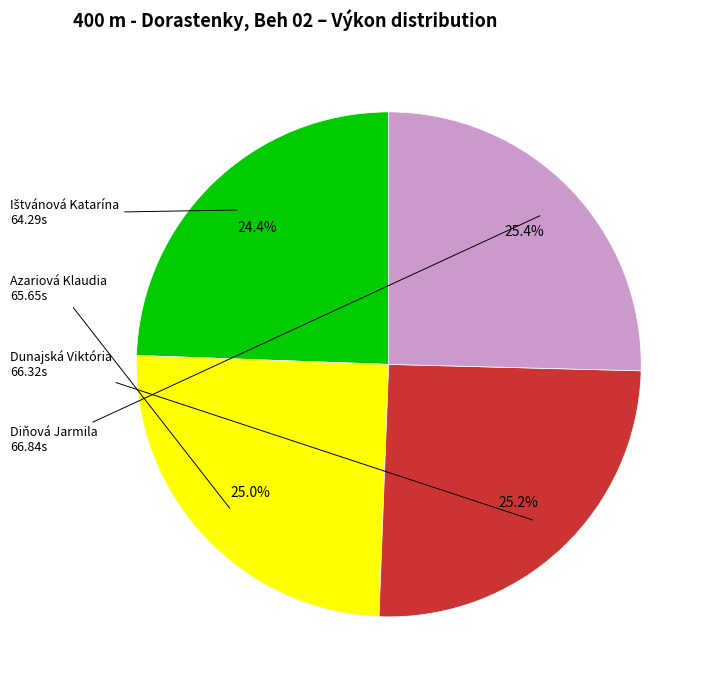

Is Diňová Jarmila the majority of the pie?

No